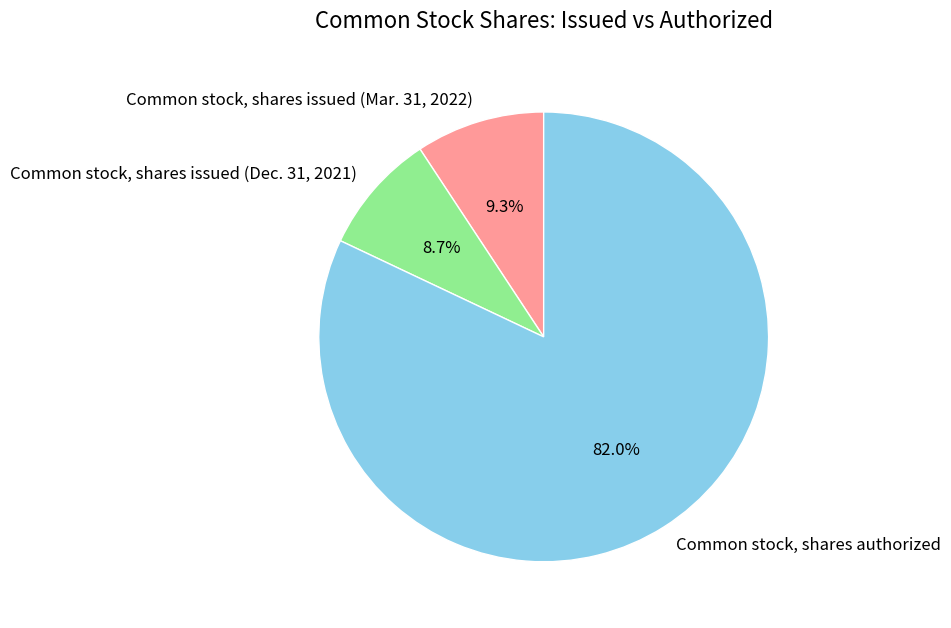

Approximately how many times larger is the value at Common stock, shares issued (Mar. 31, 2022) compared to Common stock, shares issued (Dec. 31, 2021)?

1.1